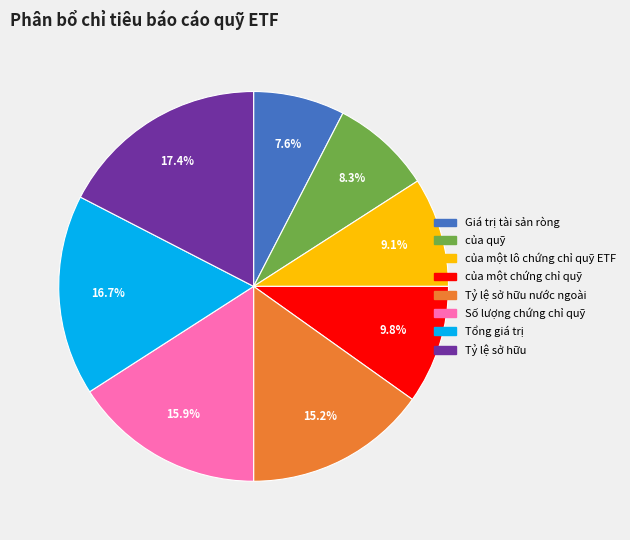

Is there any slice that represents more than half of the pie?

No